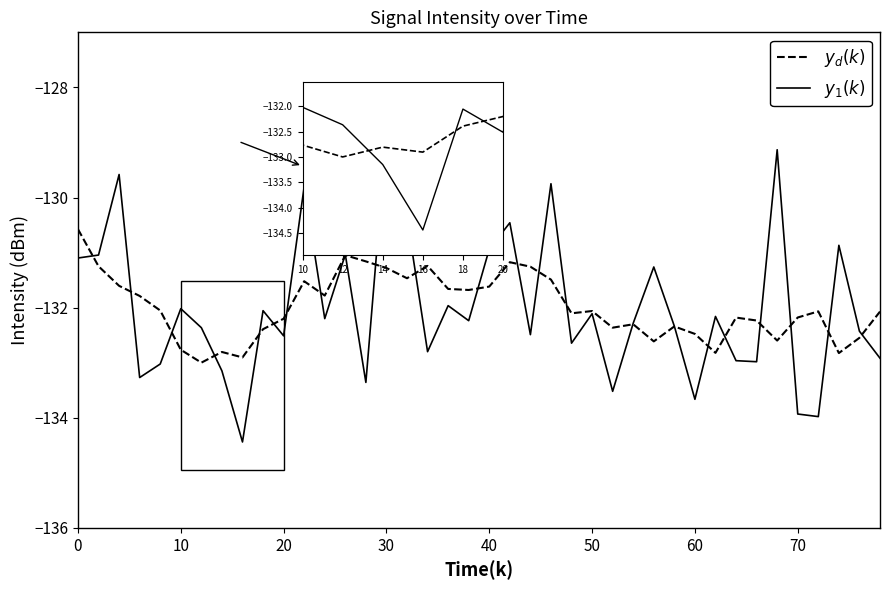

What is the maximum value shown in the chart?

-128.8